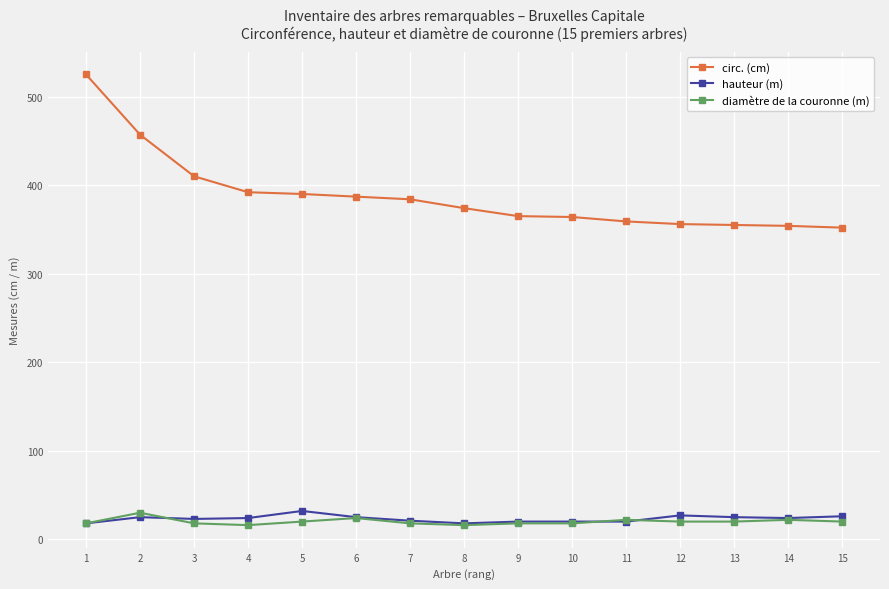

True or false: circ. (cm) and diamètre de la couronne (m) intersect in this chart.

False